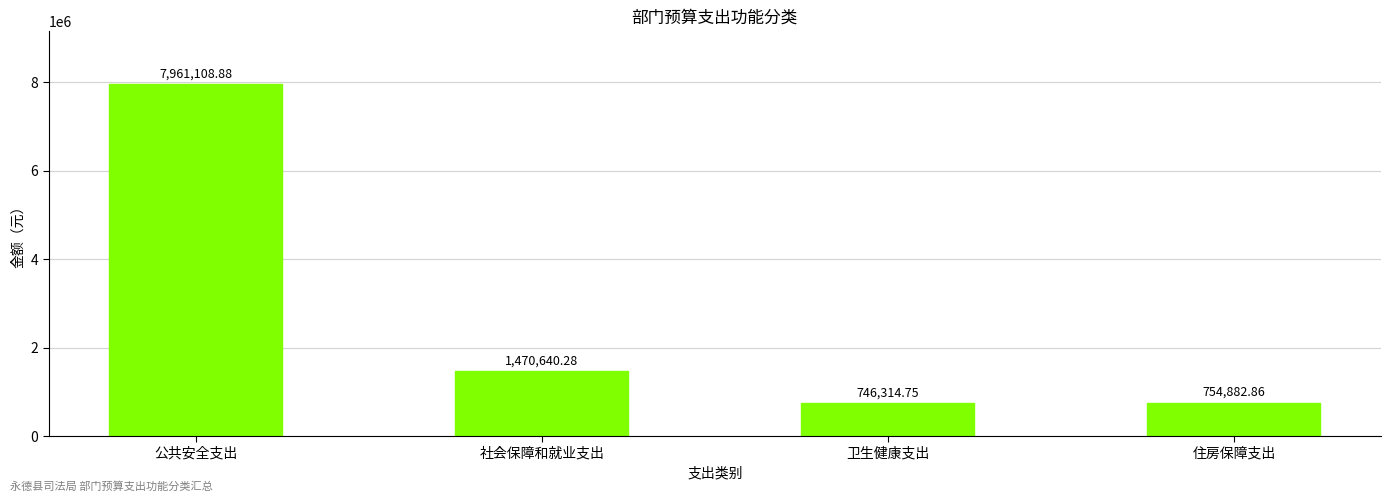

Is it true that the value at 卫生健康支出 is 746314.8?

True